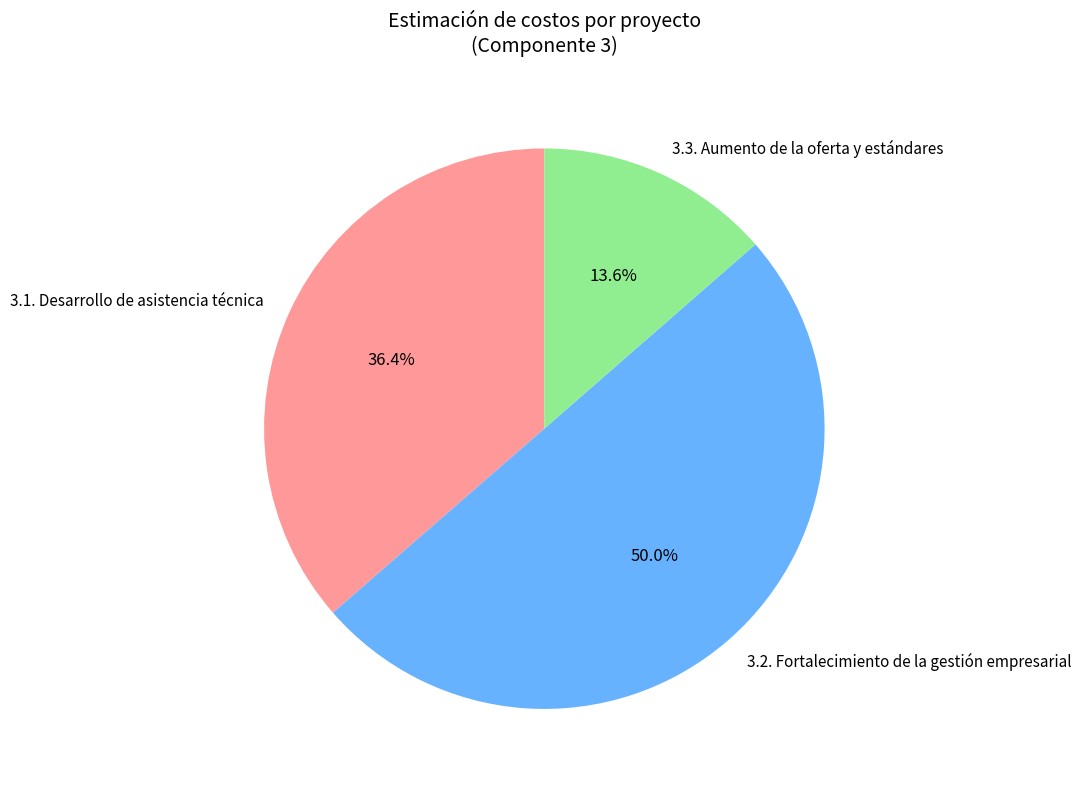

Is it true that 3.2. Fortalecimiento de la gestión empresarial is 35% of the pie?

False